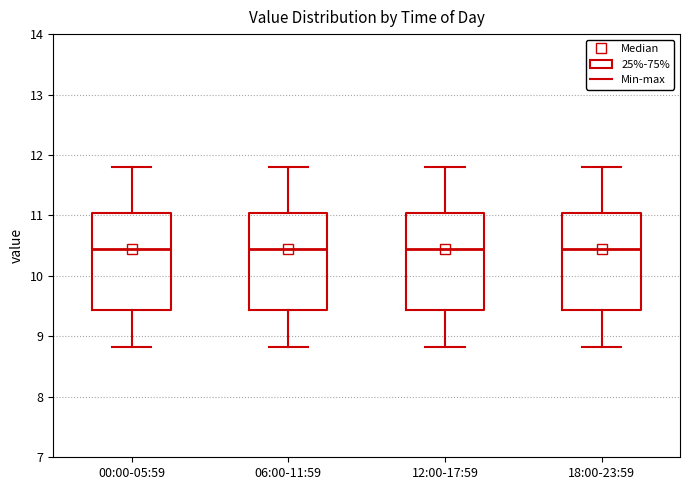

Reading left to right, read every box against the y-axis: the position of its median line, the range the box covers, and the ends of its whiskers. The values are not printed on the chart, so give them approximately, as read against the axis.

00:00-05:59: median 10.5, box 9.4 to 11.0, whiskers 8.8 to 11.8
06:00-11:59: median 10.5, box 9.4 to 11.0, whiskers 8.8 to 11.8
12:00-17:59: median 10.5, box 9.4 to 11.0, whiskers 8.8 to 11.8
18:00-23:59: median 10.5, box 9.4 to 11.0, whiskers 8.8 to 11.8